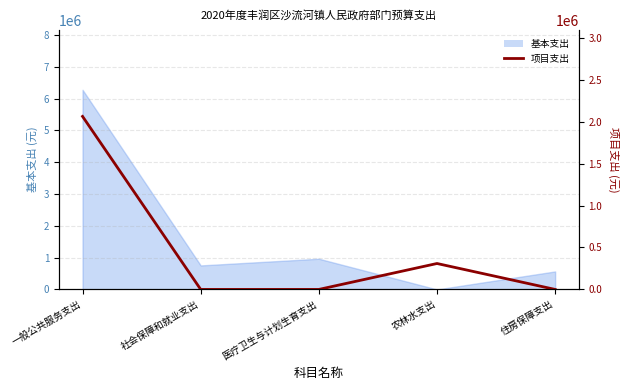

The value at 农林水支出 is 309000. True or false?

True